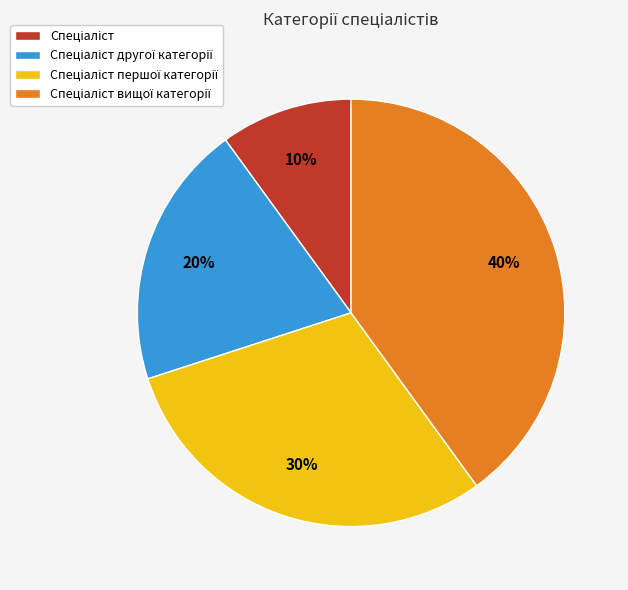

To the nearest percent, what is the average slice percentage?

25%